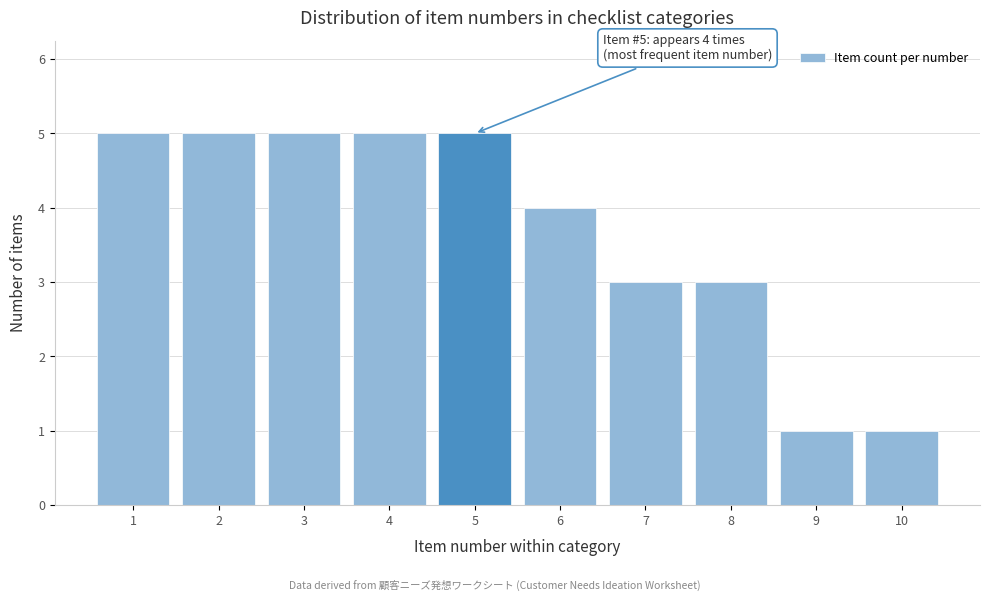

Reading right to left, transcribe all the data shown in this chart.

10=1	9=1	8=3	7=3	6=4	5=5	4=5	3=5	2=5	1=5